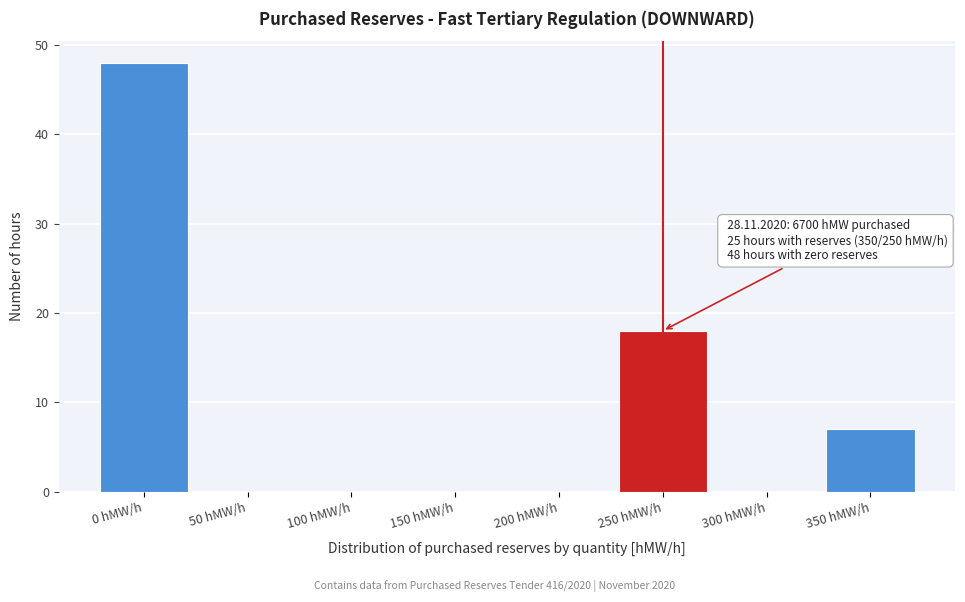

Reading right to left, what are all the values shown in this chart?

350 hMW/h=7	300 hMW/h=0	250 hMW/h=18	200 hMW/h=0	150 hMW/h=0	100 hMW/h=0	50 hMW/h=0	0 hMW/h=48